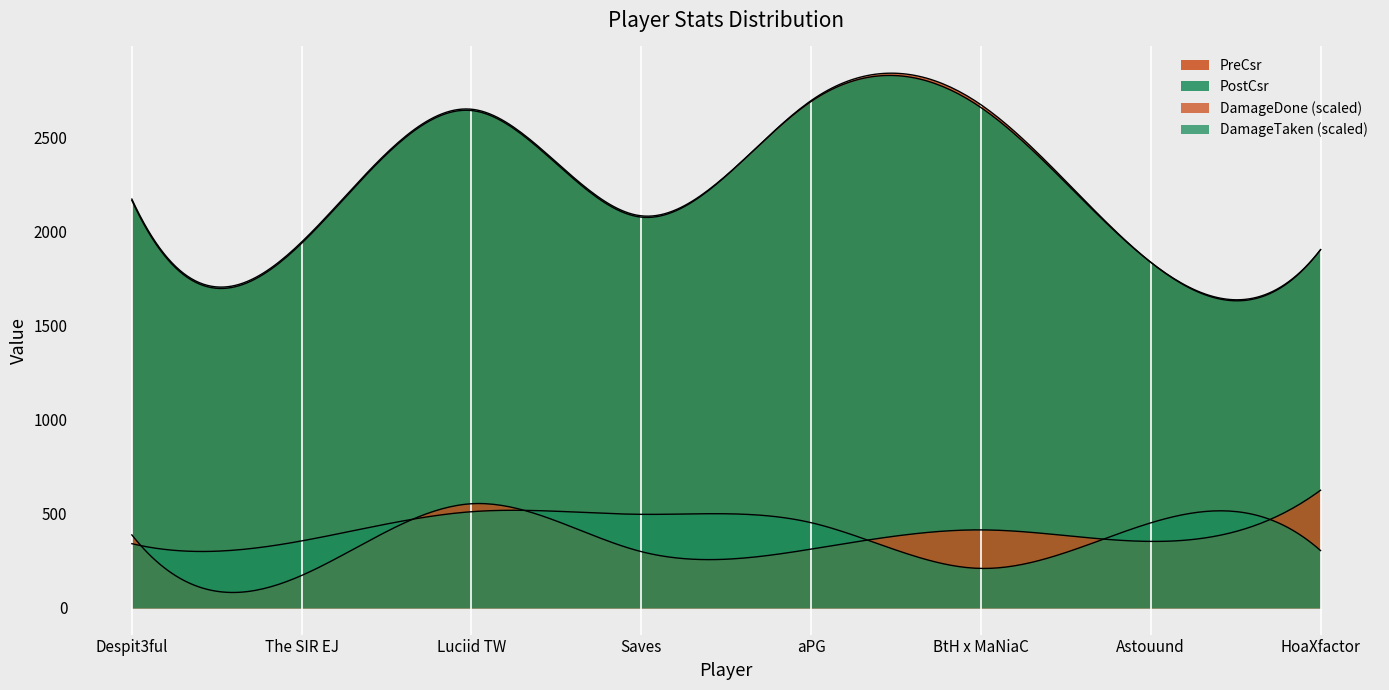

Which category has the highest value across all series?

aPG